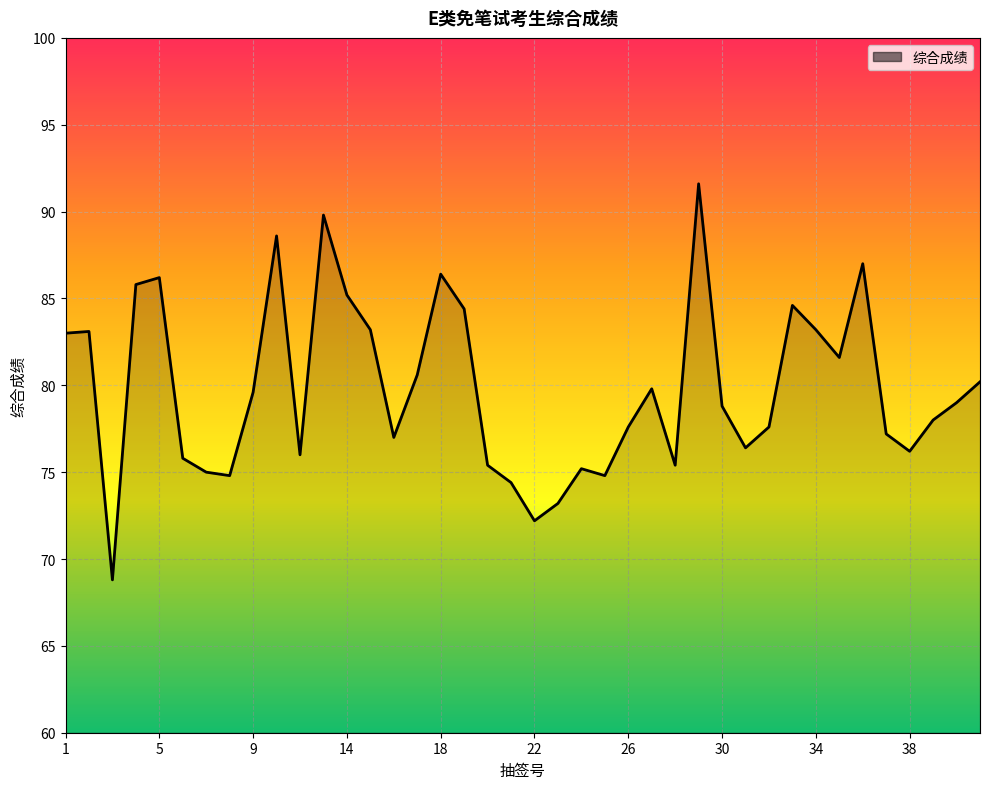

What is the maximum value shown in the chart?

91.6